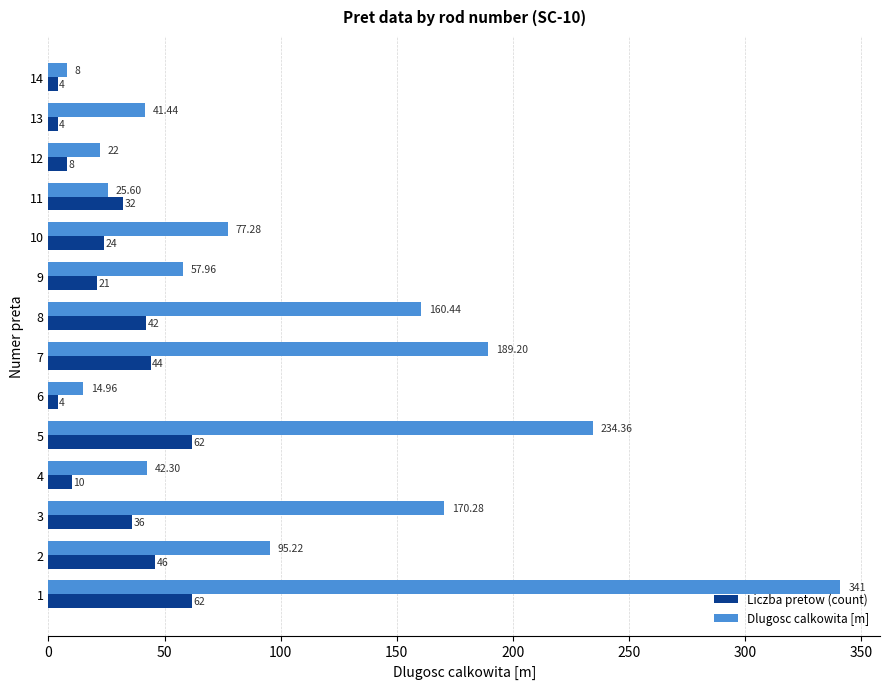

Rank the series at 1 from lowest to highest value.

Liczba pretow (count), Dlugosc calkowita [m]